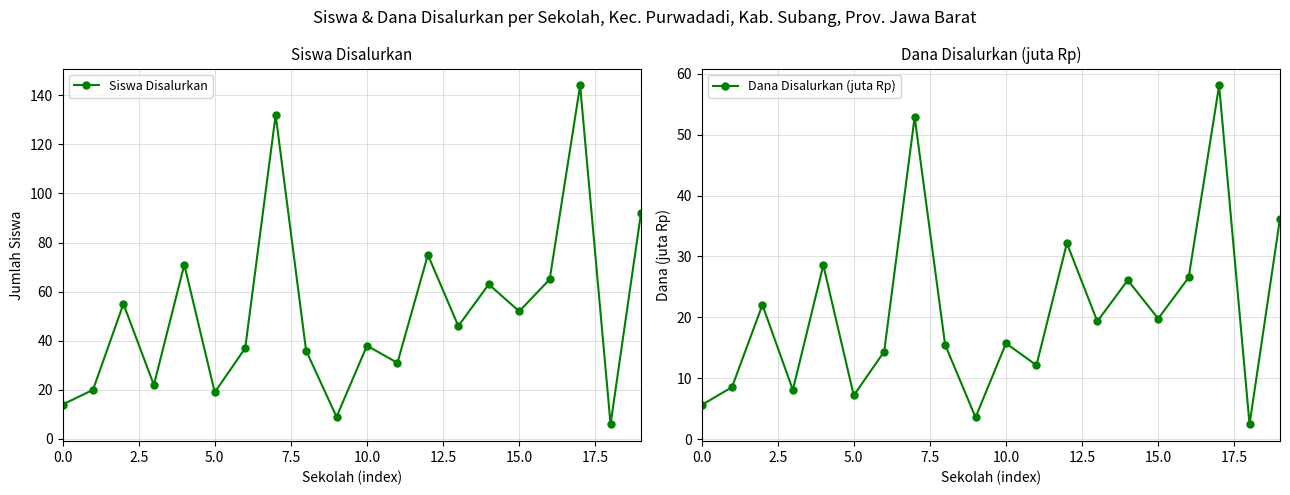

How many interior local valleys does the Dana Disalurkan (juta Rp) series have?

7